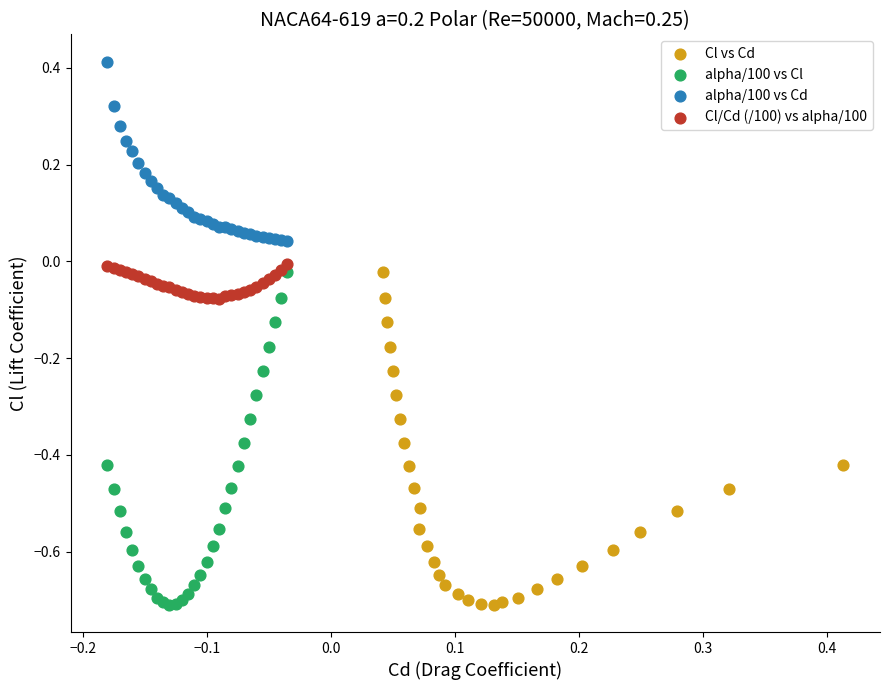

Which series reaches the maximum Y coordinate?

alpha/100 vs Cd